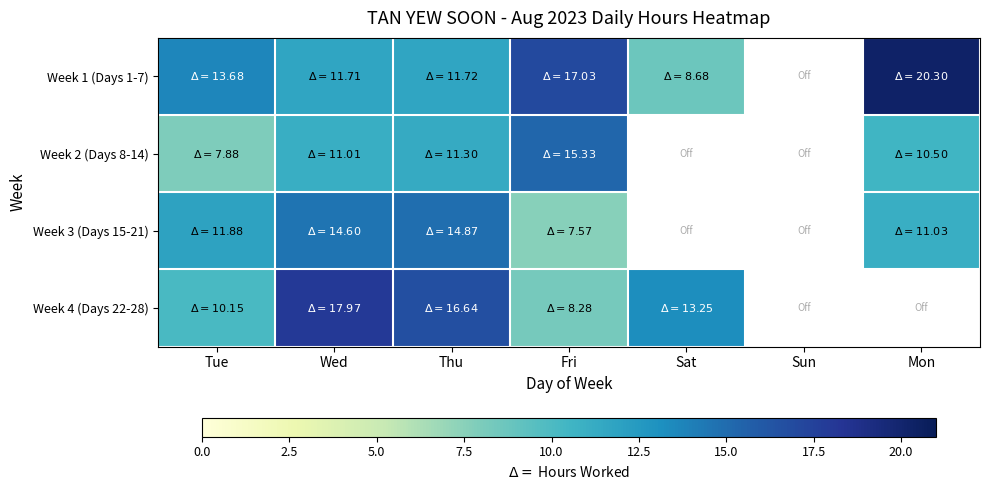

Rank the series at Thu from lowest to highest value.

Week 2 (Days 8-14), Week 1 (Days 1-7), Week 3 (Days 15-21), Week 4 (Days 22-28)